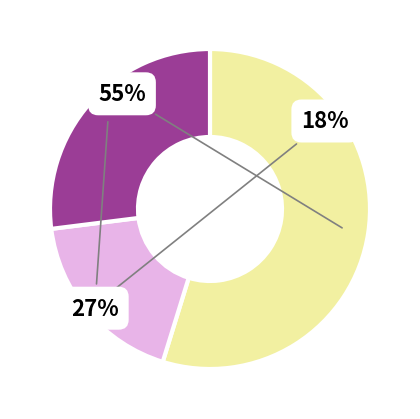

To the nearest percent, what is the average slice percentage?

33%